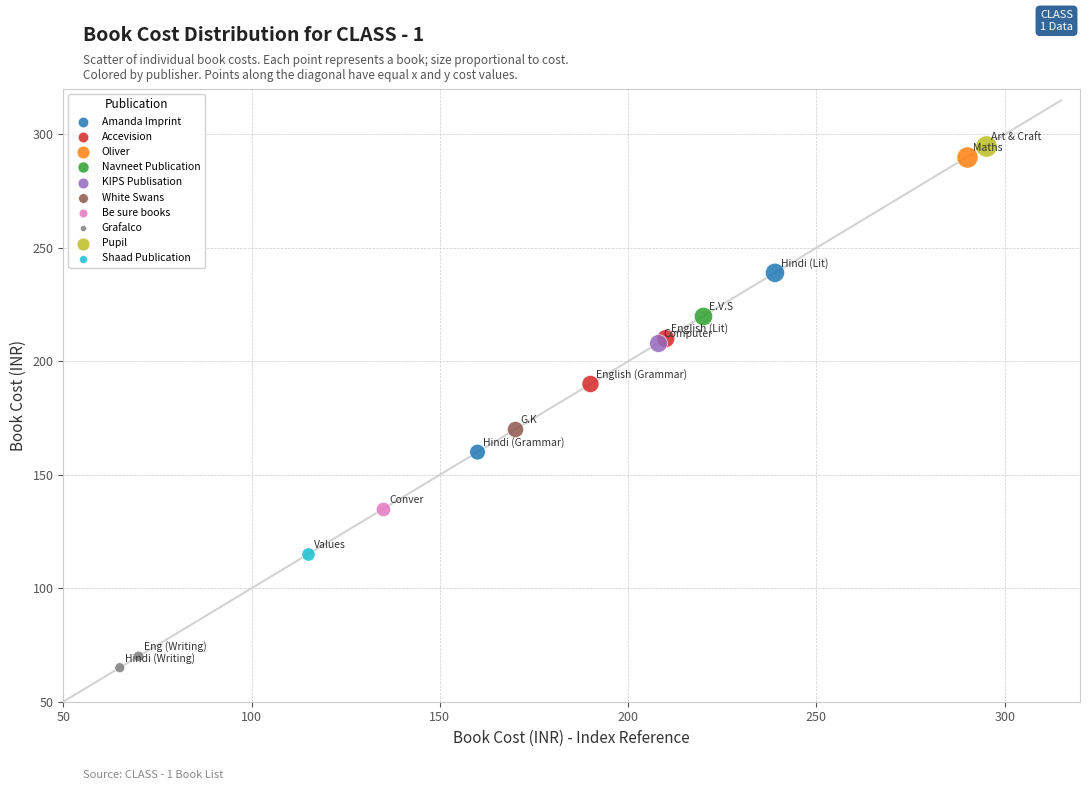

Which series reaches the minimum Y coordinate?

Grafalco